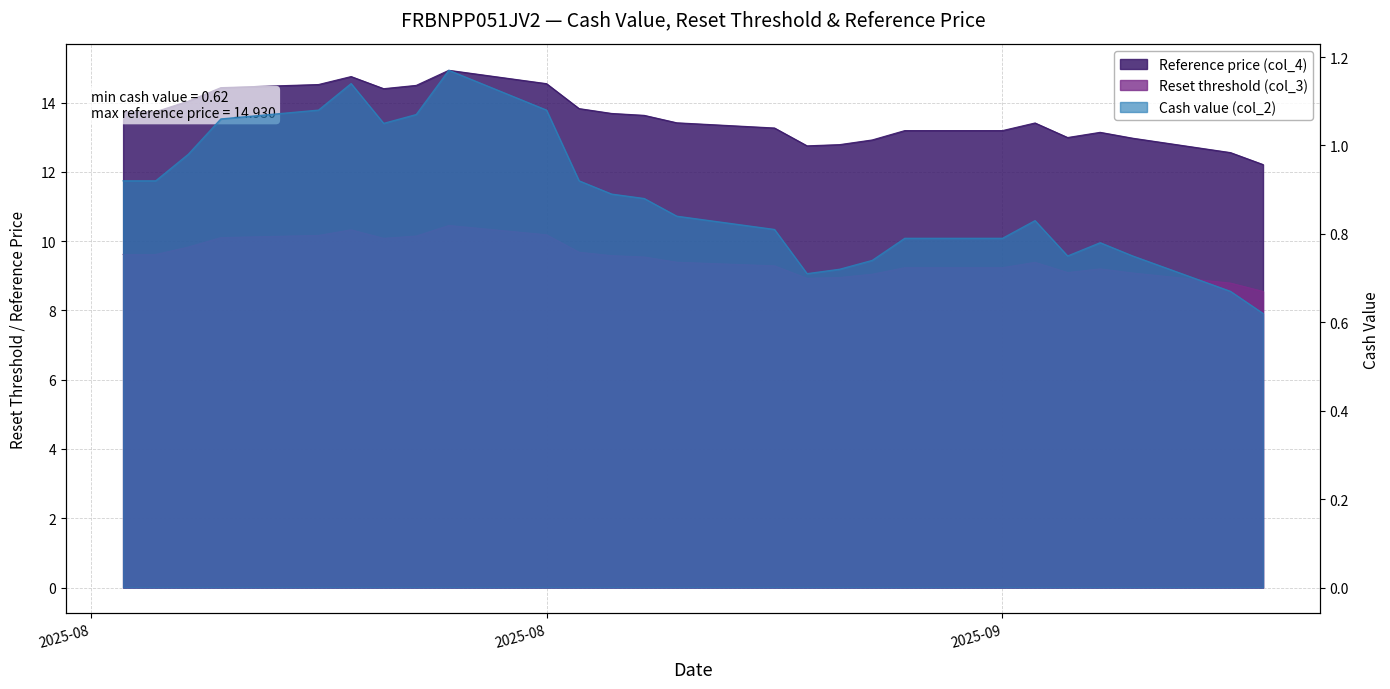

List the series in order of their overall mean, highest first.

Reference price (col_4), Reset threshold (col_3), Cash value (col_2)